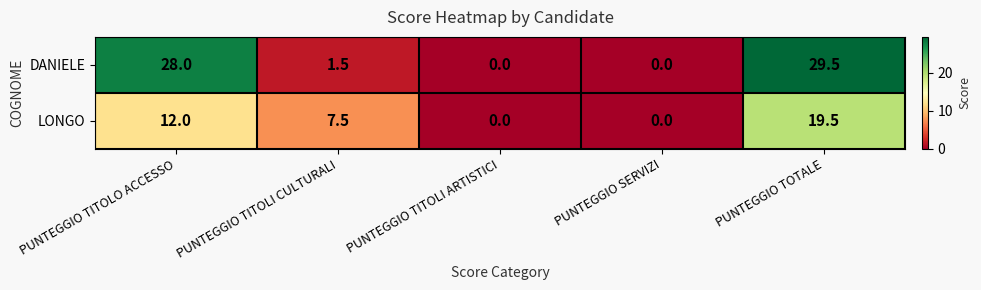

Reading left to right, what are all the values shown in this chart?

DANIELE: PUNTEGGIO TITOLO ACCESSO=28.0	PUNTEGGIO TITOLI CULTURALI=1.5	PUNTEGGIO TITOLI ARTISTICI=0.0	PUNTEGGIO SERVIZI=0.0	PUNTEGGIO TOTALE=29.5
LONGO: PUNTEGGIO TITOLO ACCESSO=12.0	PUNTEGGIO TITOLI CULTURALI=7.5	PUNTEGGIO TITOLI ARTISTICI=0.0	PUNTEGGIO SERVIZI=0.0	PUNTEGGIO TOTALE=19.5